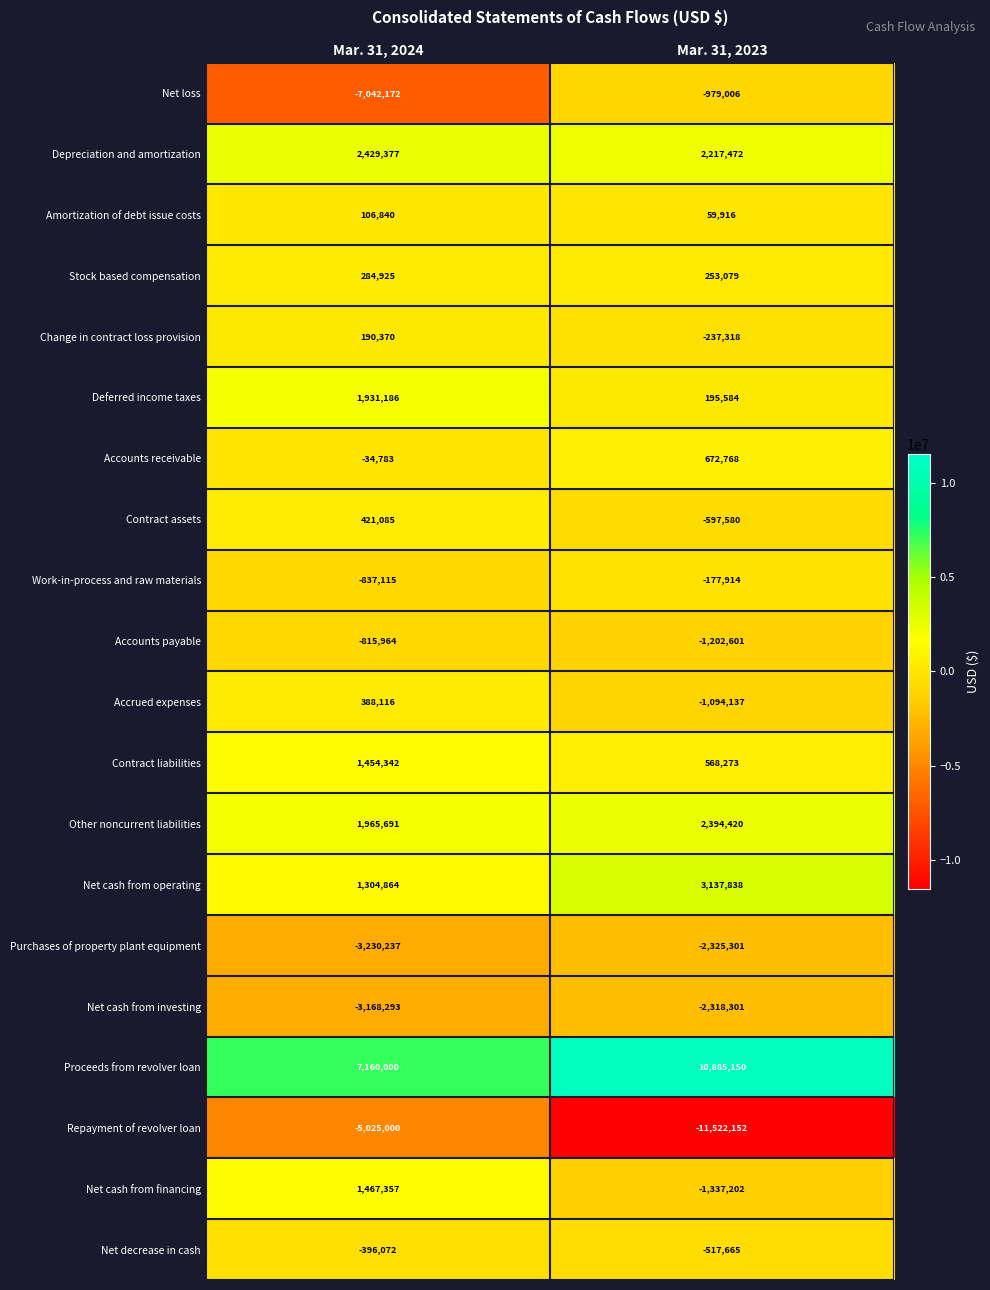

Rank the categories by Proceeds from revolver loan value from highest to lowest.

Mar. 31, 2023, Mar. 31, 2024